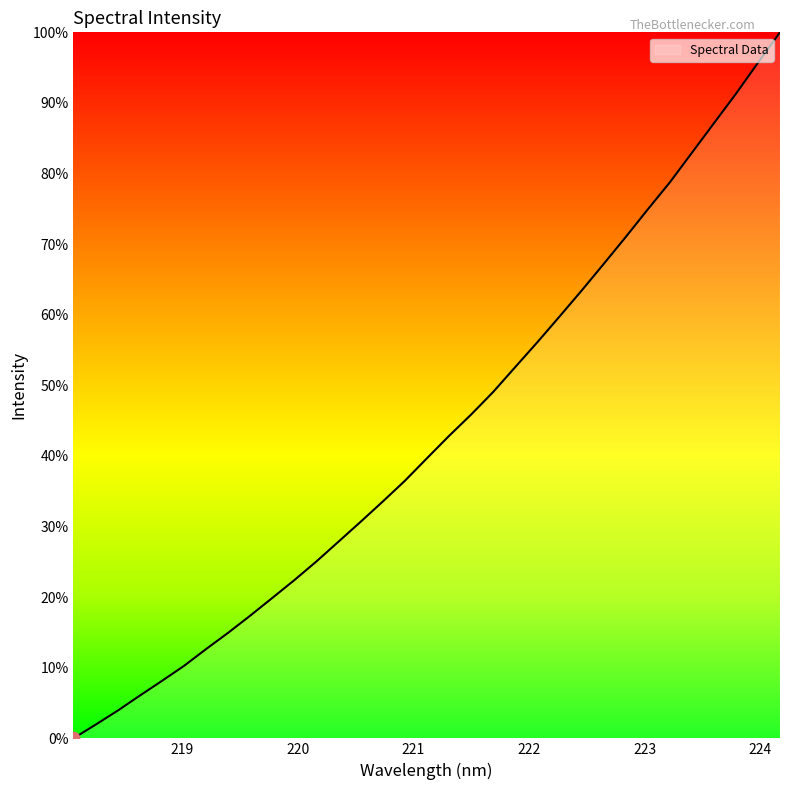

What is the difference between the maximum and minimum values?

100.0